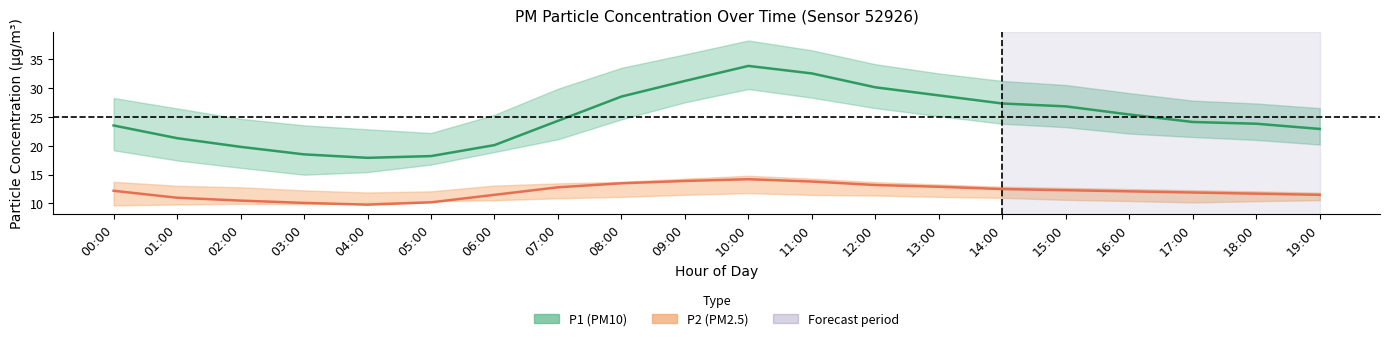

At 19:00, list the series in order from largest to smallest.

P1_upper, P1, P1_lower, P2_upper, P2, P2_lower